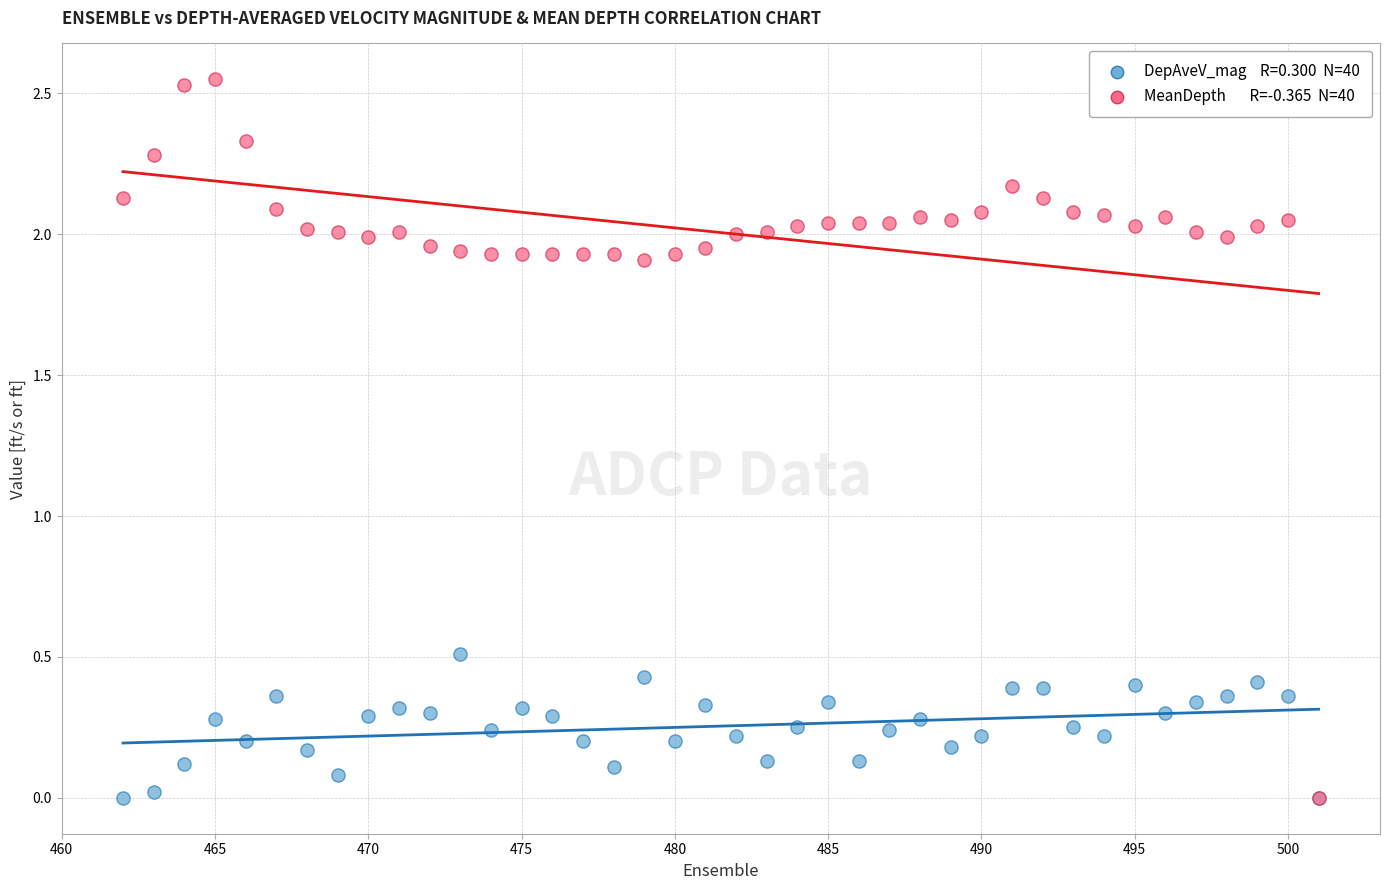

Across all series, what Y value is closest to 1?

0.5